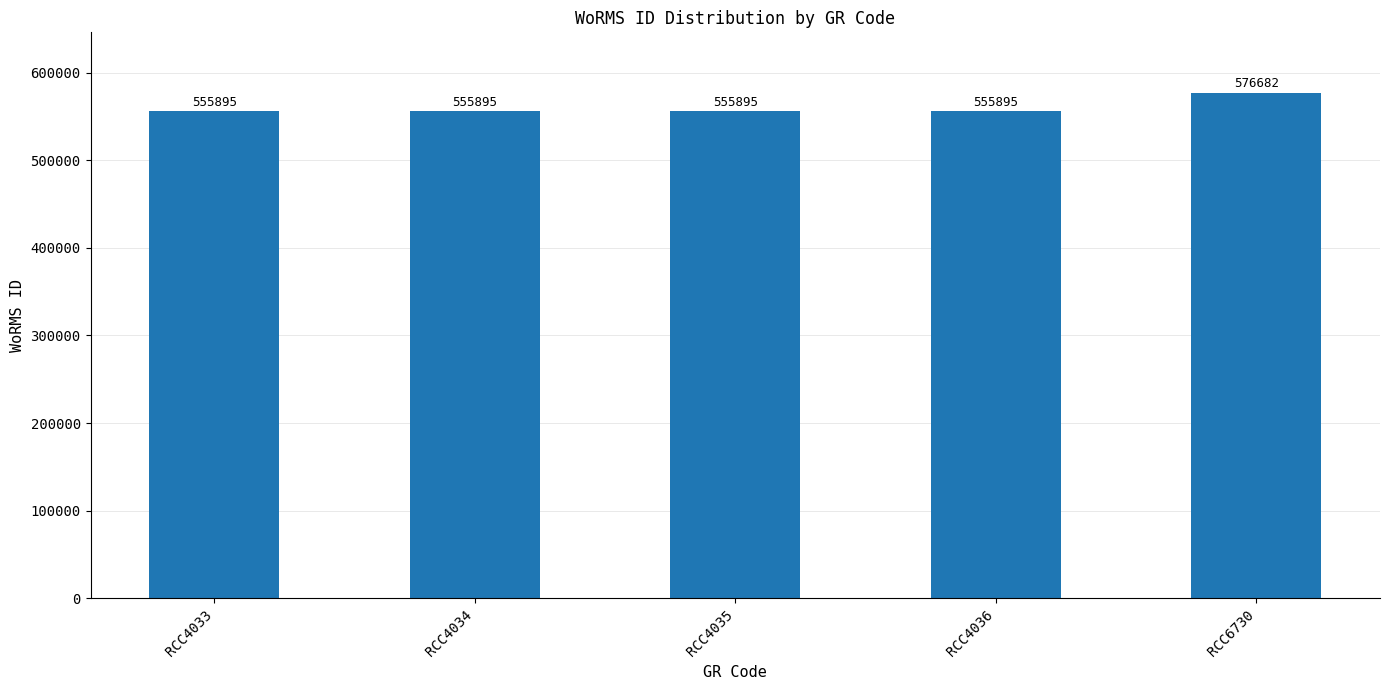

What is the difference between the maximum and minimum values?

20787